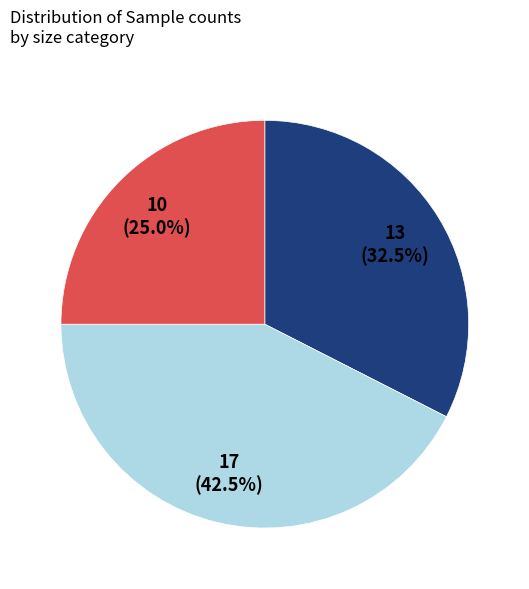

Does any single category account for the majority?

No